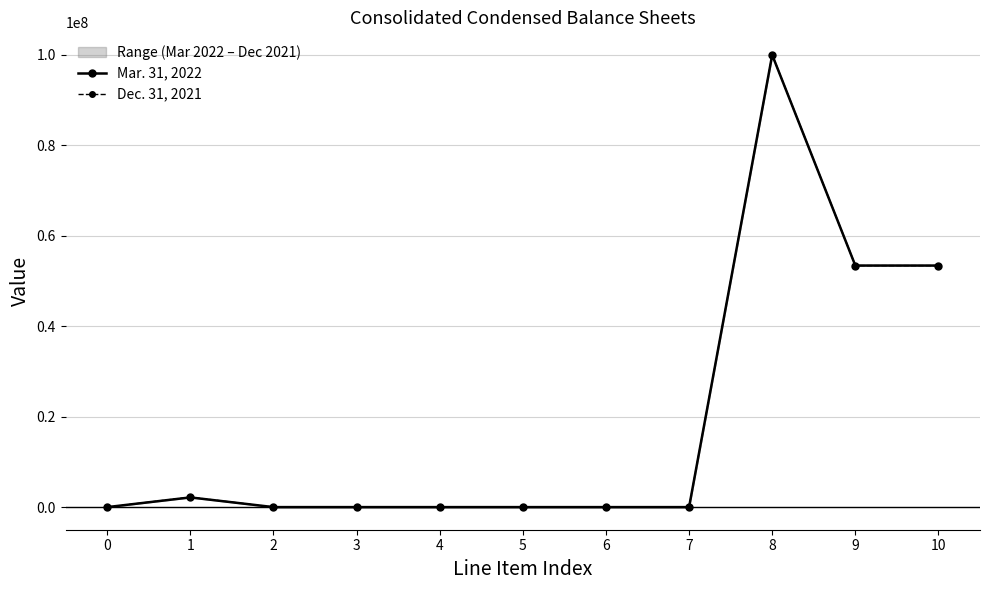

True or false: Dec. 31, 2021 and Mar. 31, 2022 cross at least once.

False